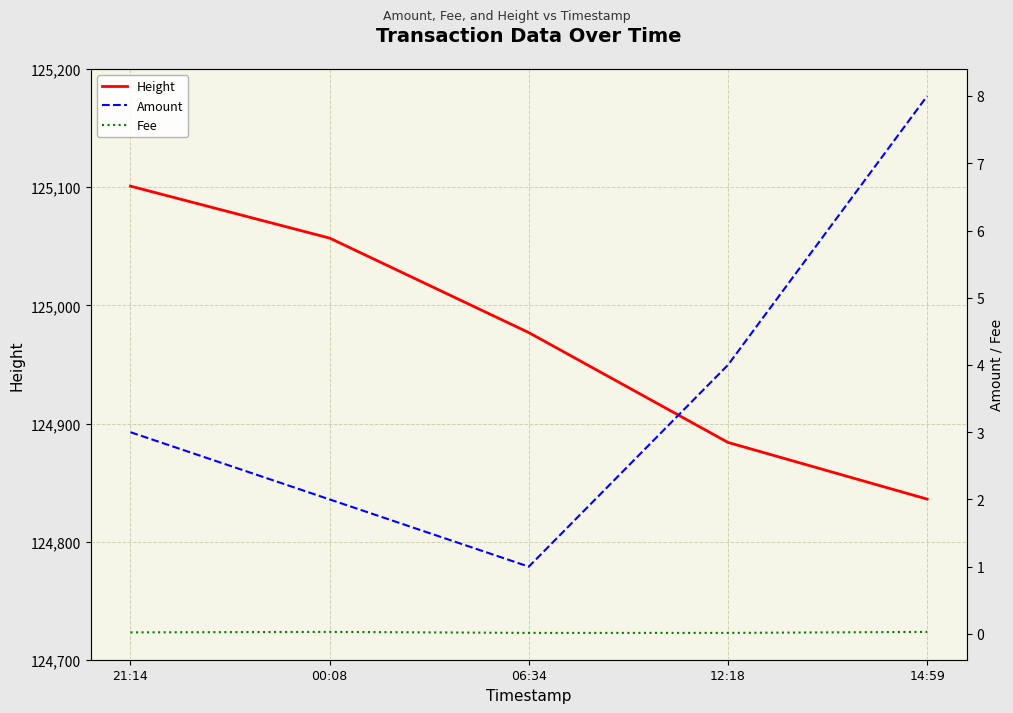

Reading right to left, list all the values displayed in this chart.

Height: 124836.0	124884.0	124977.0	125057.0	125101.0
Amount: 8.0	4.0	1.0	2.0	3.0
Fee: 0.0	0.0	0.0	0.0	0.0